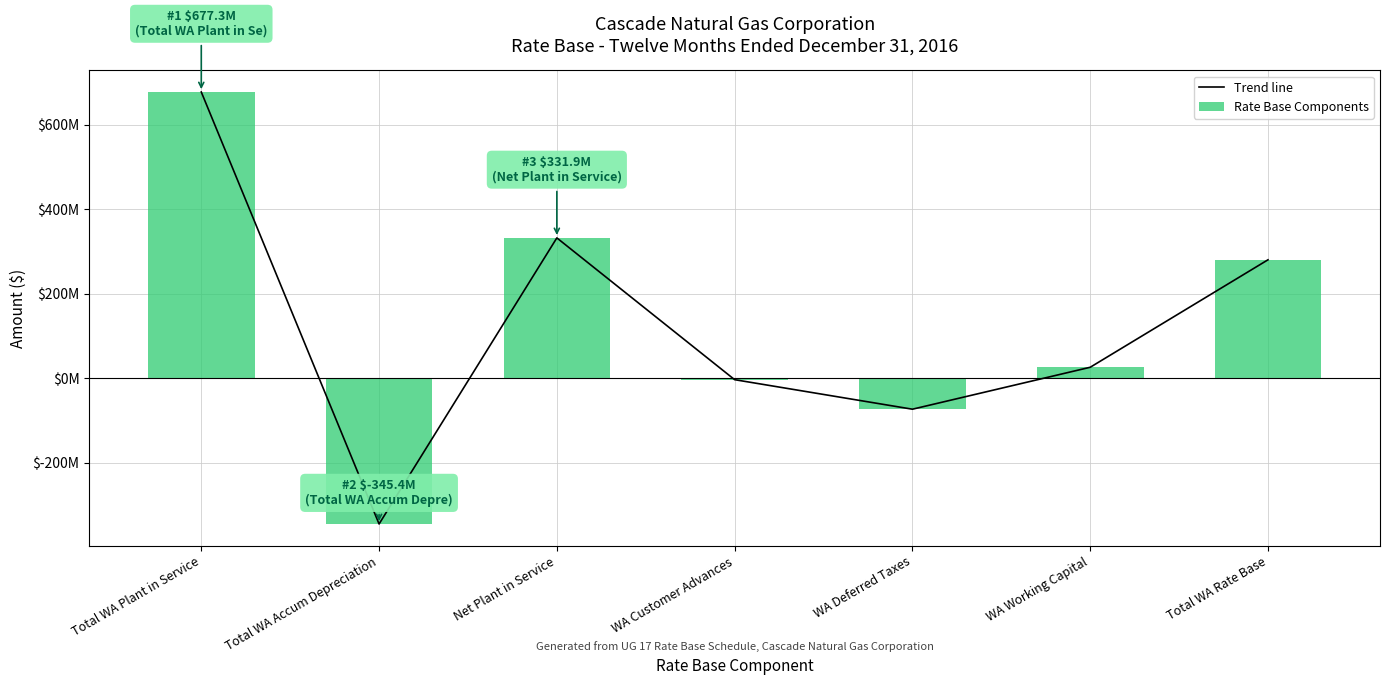

What is the maximum value for Rate Base Components?

677314165.2